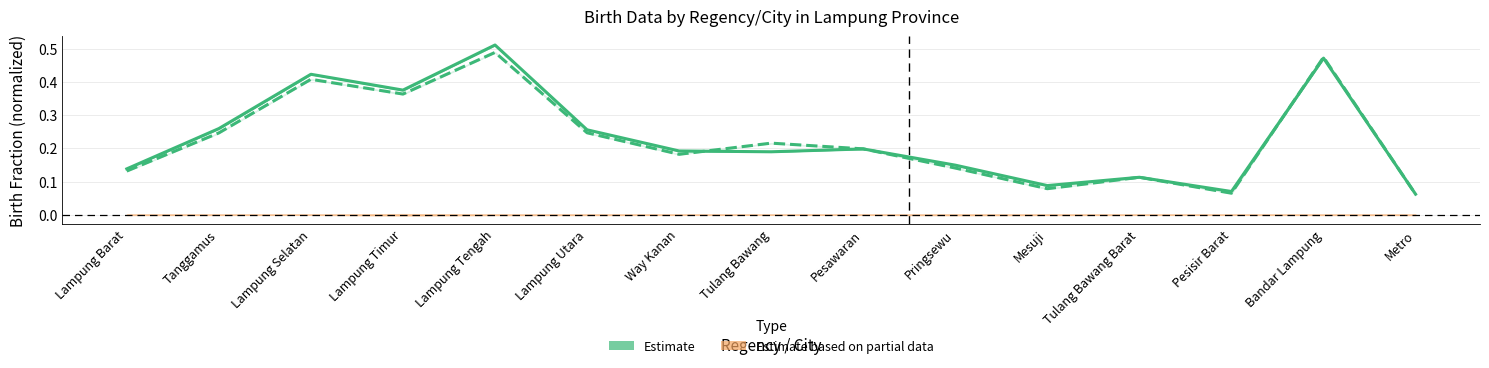

How many points are lower than both their immediate neighbors (excluding endpoints)?

4